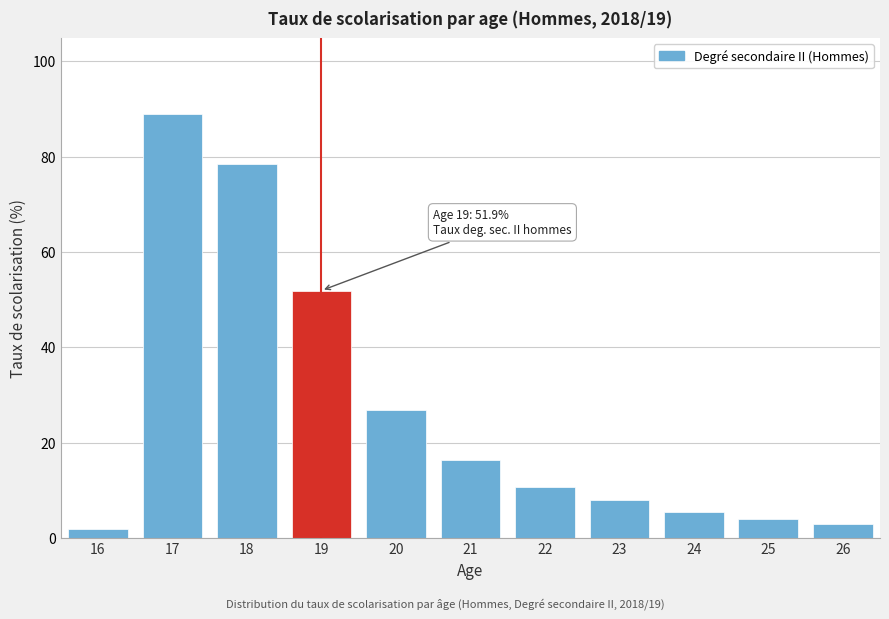

Reading left to right, what are all the values shown in this chart?

16=2.0	17=88.9	18=78.5	19=51.9	20=26.8	21=16.3	22=10.7	23=8.0	24=5.6	25=4.0	26=2.9